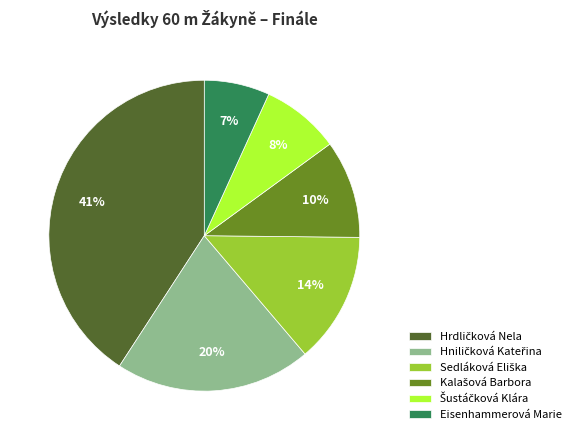

To the nearest percent, what is the difference between the largest and smallest slice percentages?

34%